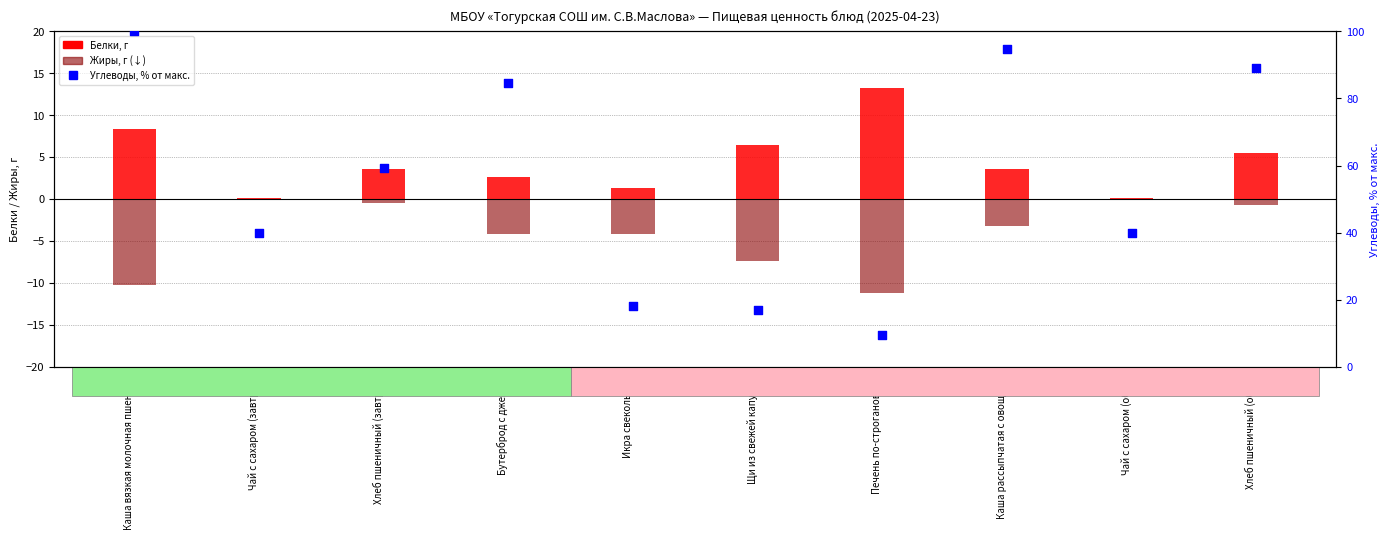

Which series contains the highest Y value?

Углеводы, % от макс.